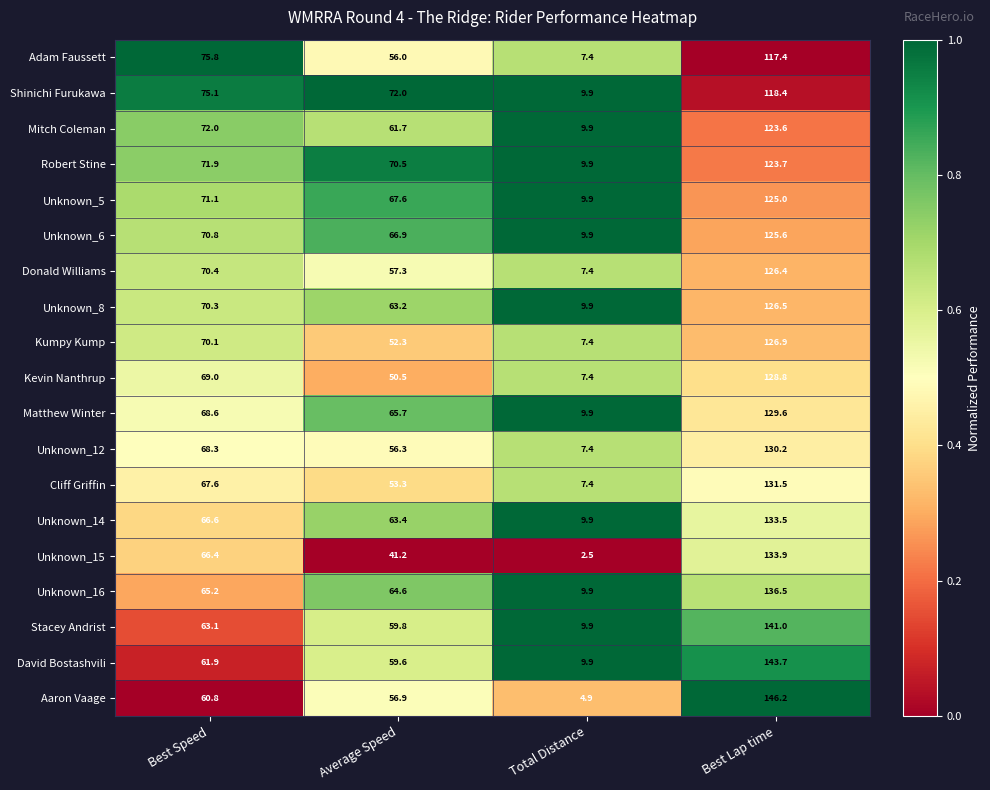

Which label corresponds to the largest value in the chart?

Best Lap time